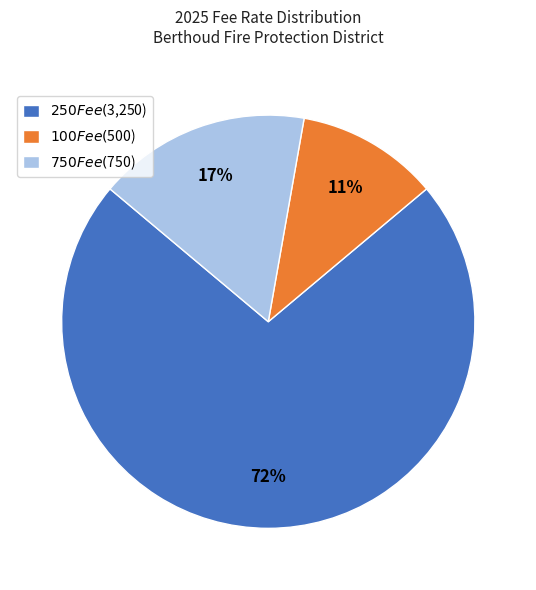

Which category has the smallest portion of the pie?

$100 Fee ($500)